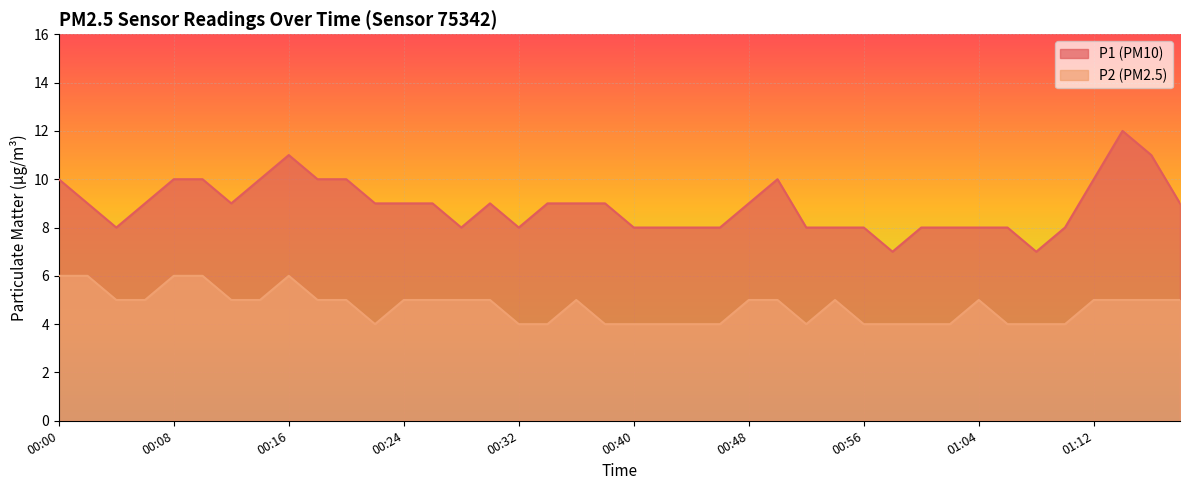

Which series changed the most between 00:54 and 01:12?

P1